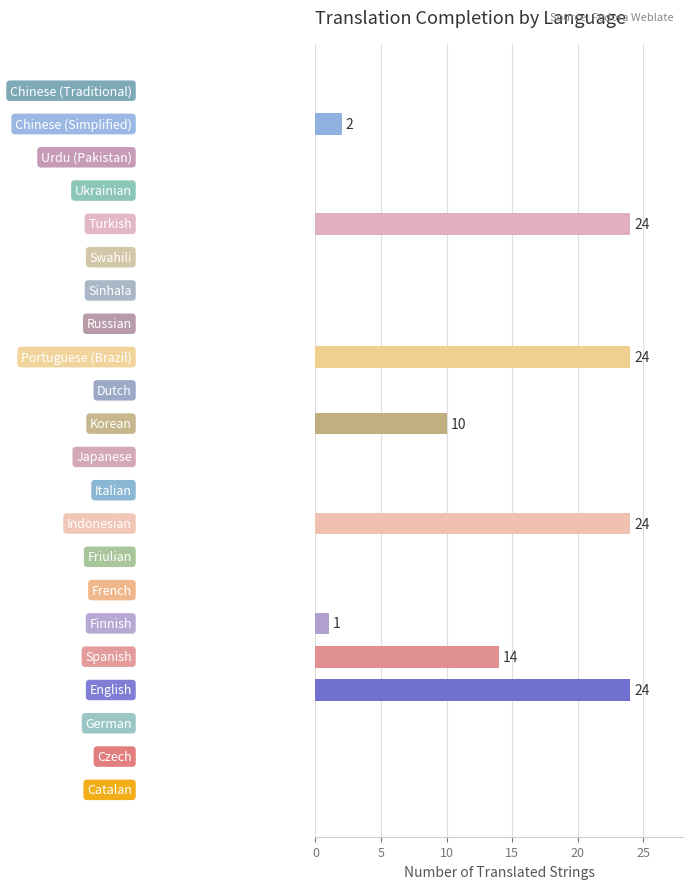

What is the sum of all values?

123